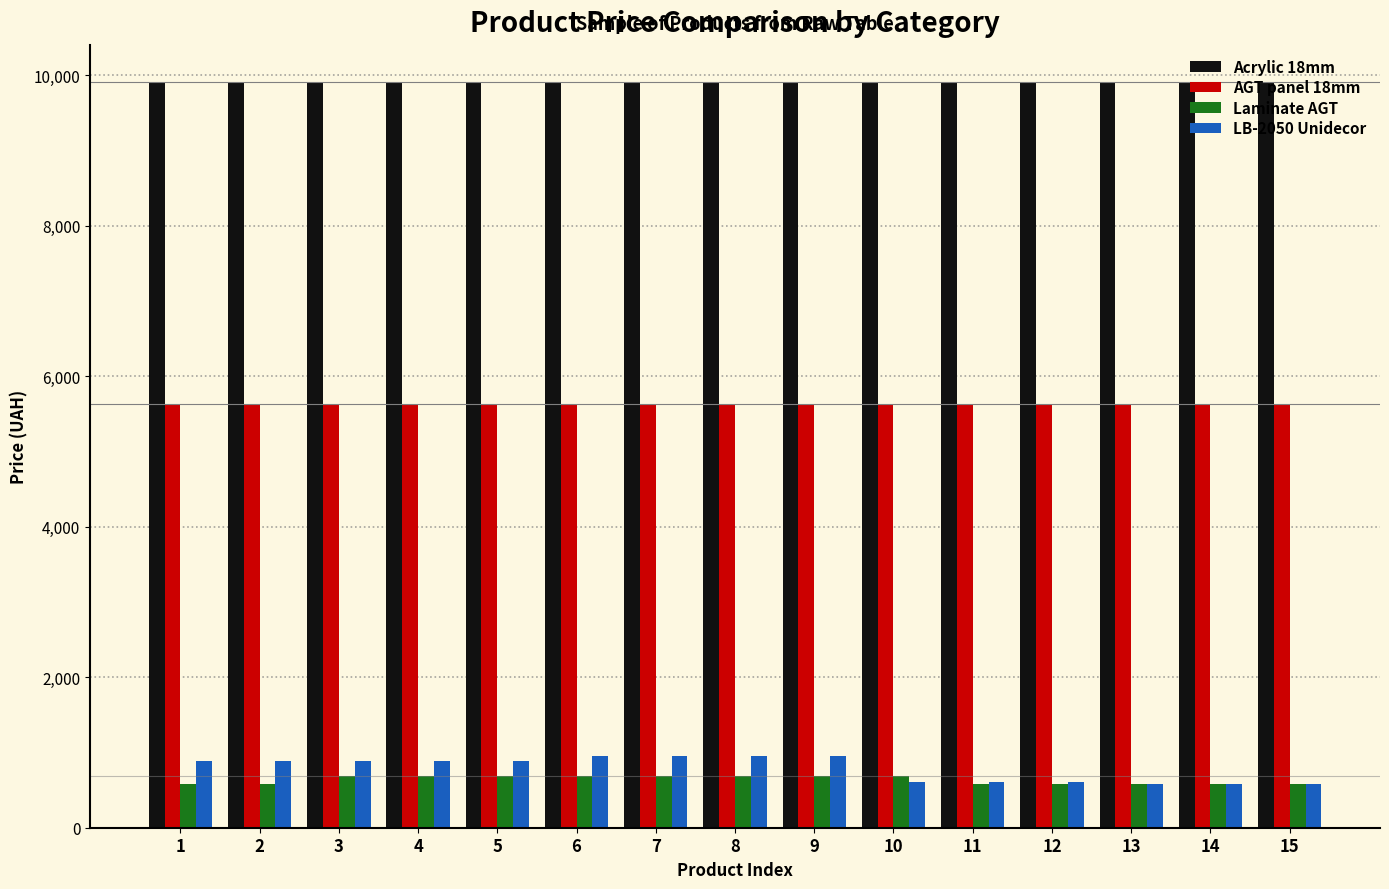

What is the average value of the AGT panel 18mm series?

5636.0